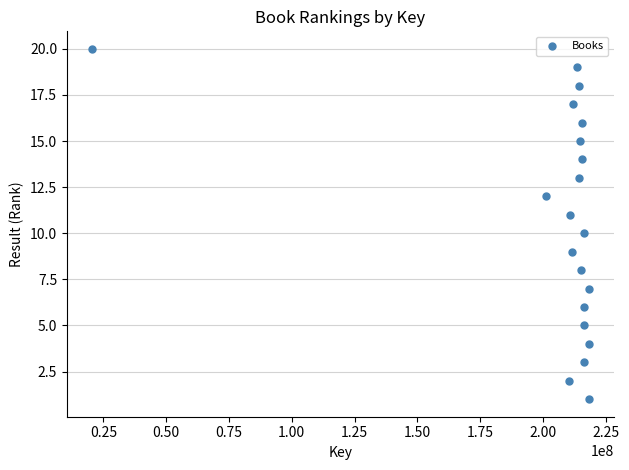

What is the range of X values (max minus min)?

197956368